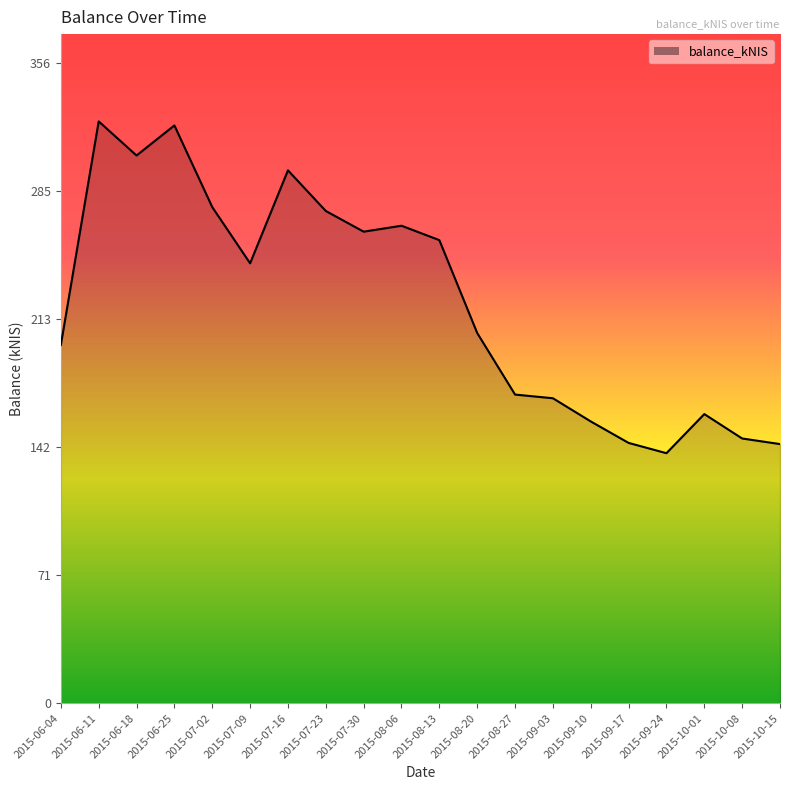

What is the change in value from 2015-07-16 to 2015-08-06?

-30.8